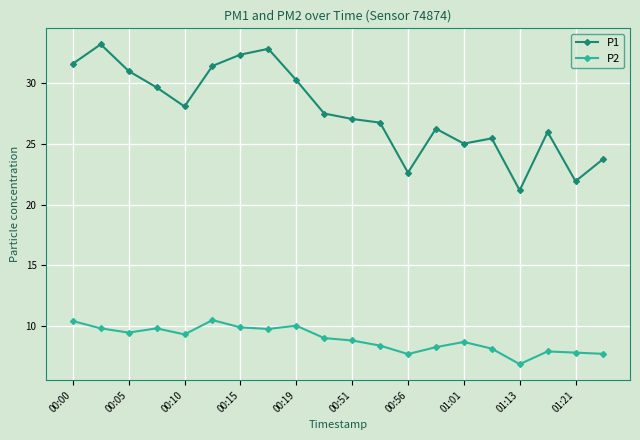

In P2, how many points are higher than both neighbors (excluding endpoints)?

5